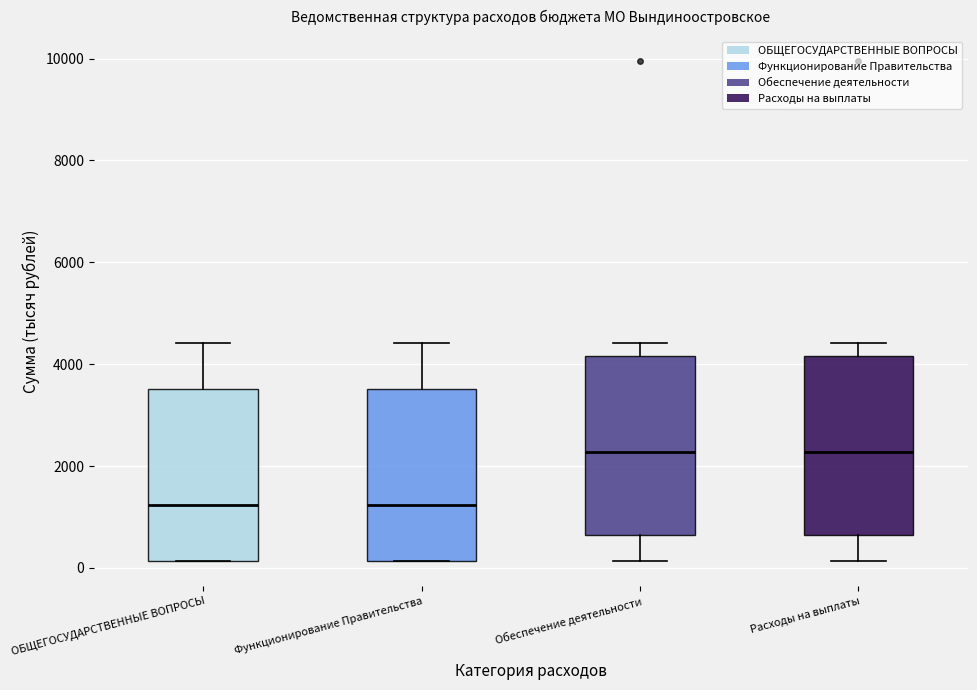

Reading left to right, read every box against the y-axis: the position of its median line, the range the box covers, and the ends of its whiskers. The values are not printed on the chart, so give them approximately, as read against the axis.

ОБЩЕГОСУДАРСТВЕННЫЕ ВОПРОСЫ: median 1200, box 200 to 3600, whiskers 200 to 4400
Функционирование Правительства: median 1200, box 200 to 3600, whiskers 200 to 4400
Обеспечение деятельности: median 2200, box 600 to 4200, whiskers 200 to 4400
Расходы на выплаты: median 2200, box 600 to 4200, whiskers 200 to 4400